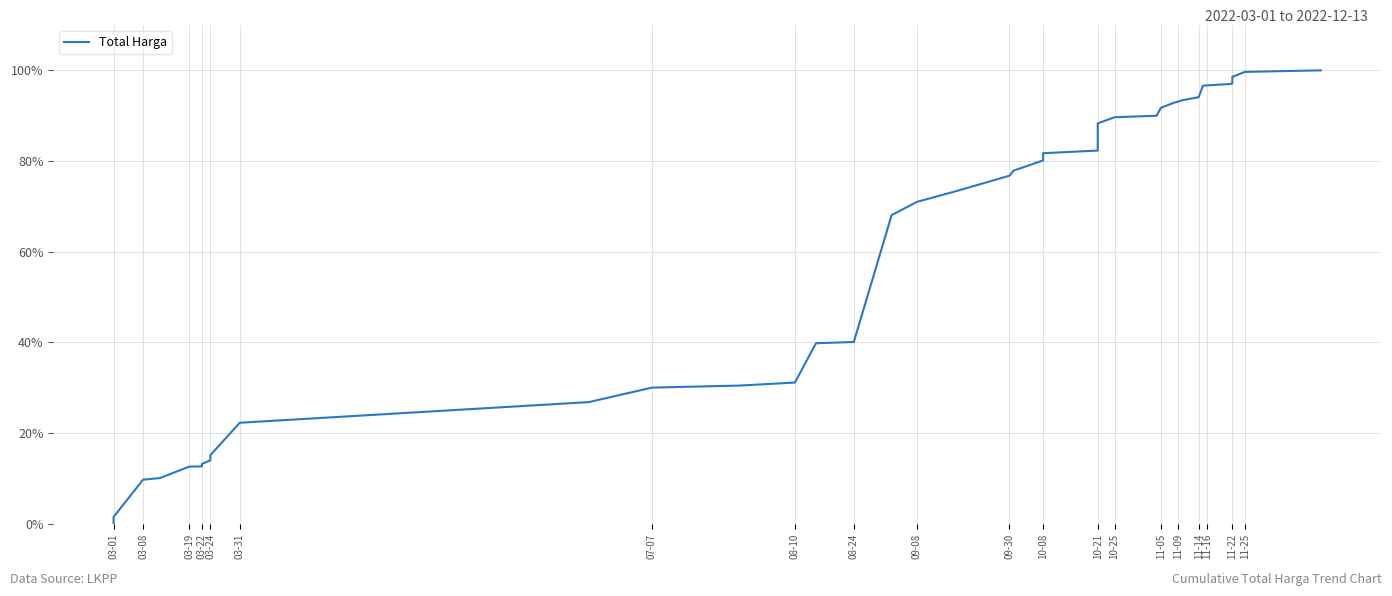

Where does the data first go above 76?

09-30